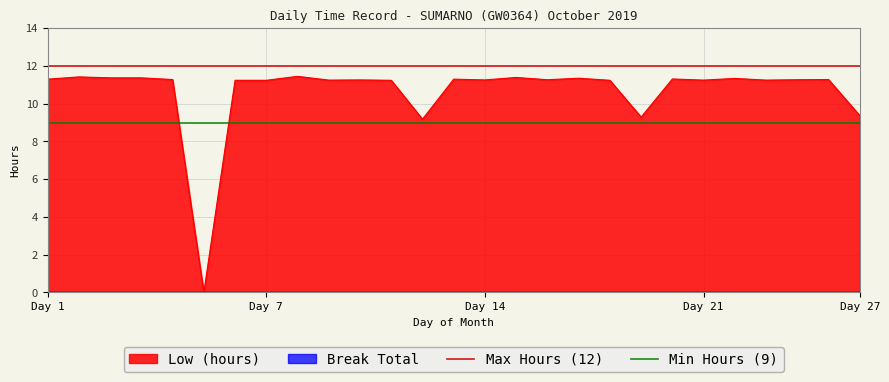

What value does the Max Hours (12) series have at Day 7?

12